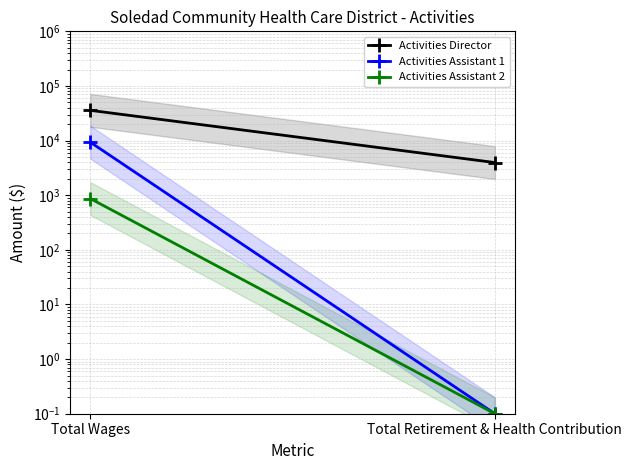

How many Activities Director values are between 3960 and 35787?

2